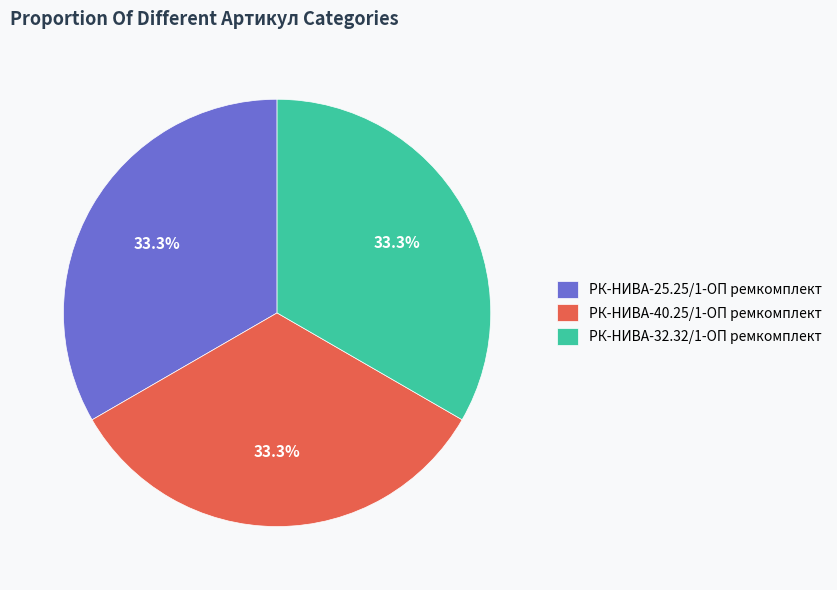

Does РК-НИВА-32.32/1-ОП ремкомплект represent more than half of the total?

No